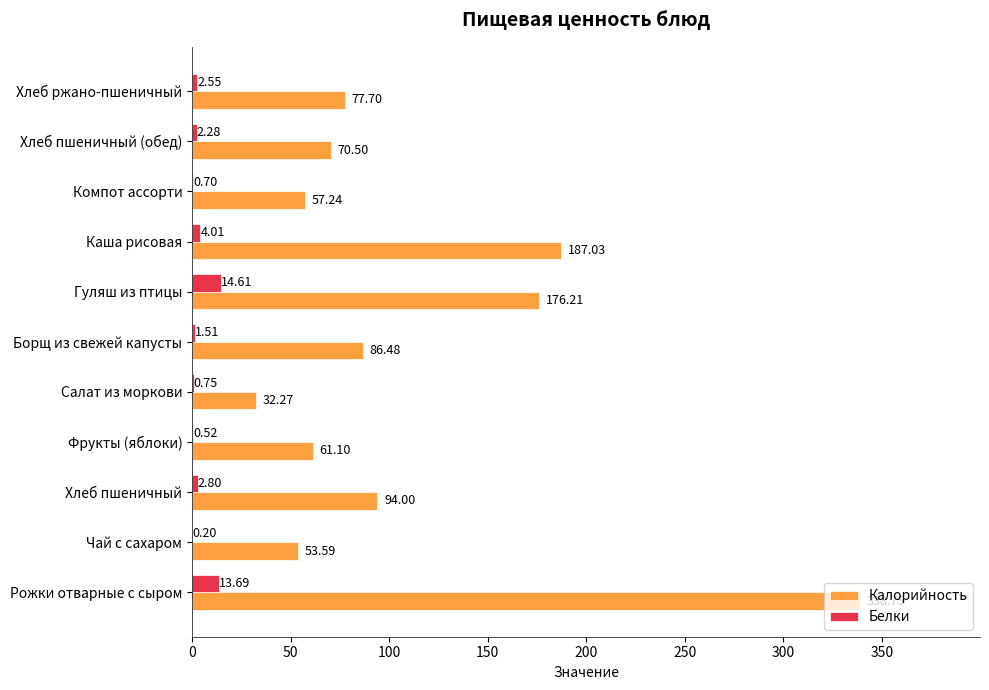

What is the sum of the Белки values at Салат из моркови and Рожки отварные с сыром?

14.4